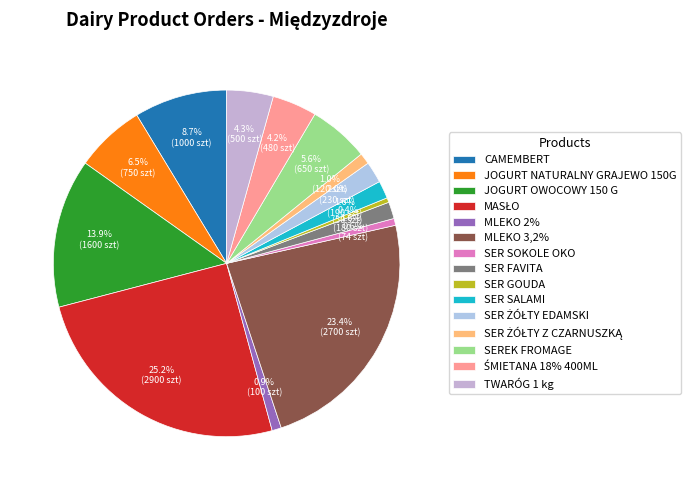

True or false: SEREK FROMAGE accounts for 6% of the total.

True